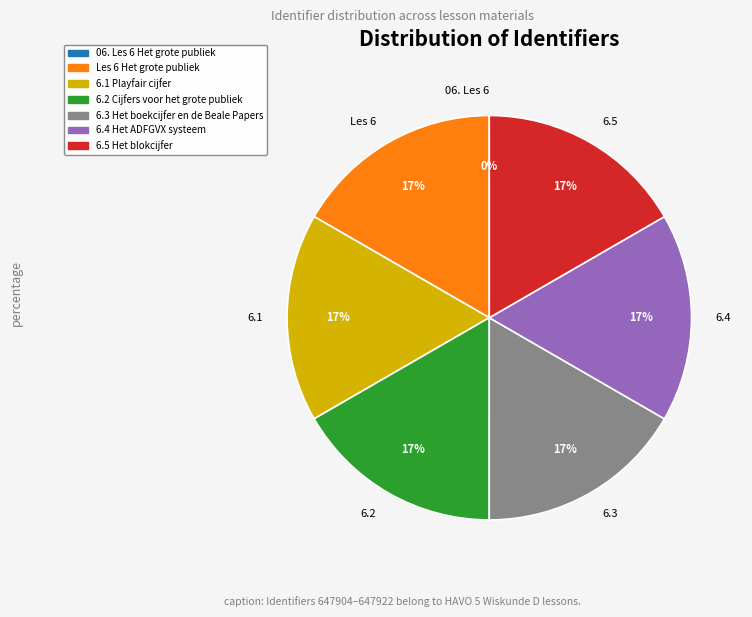

What percentage is the 6.3 slice, to the nearest percent?

17%